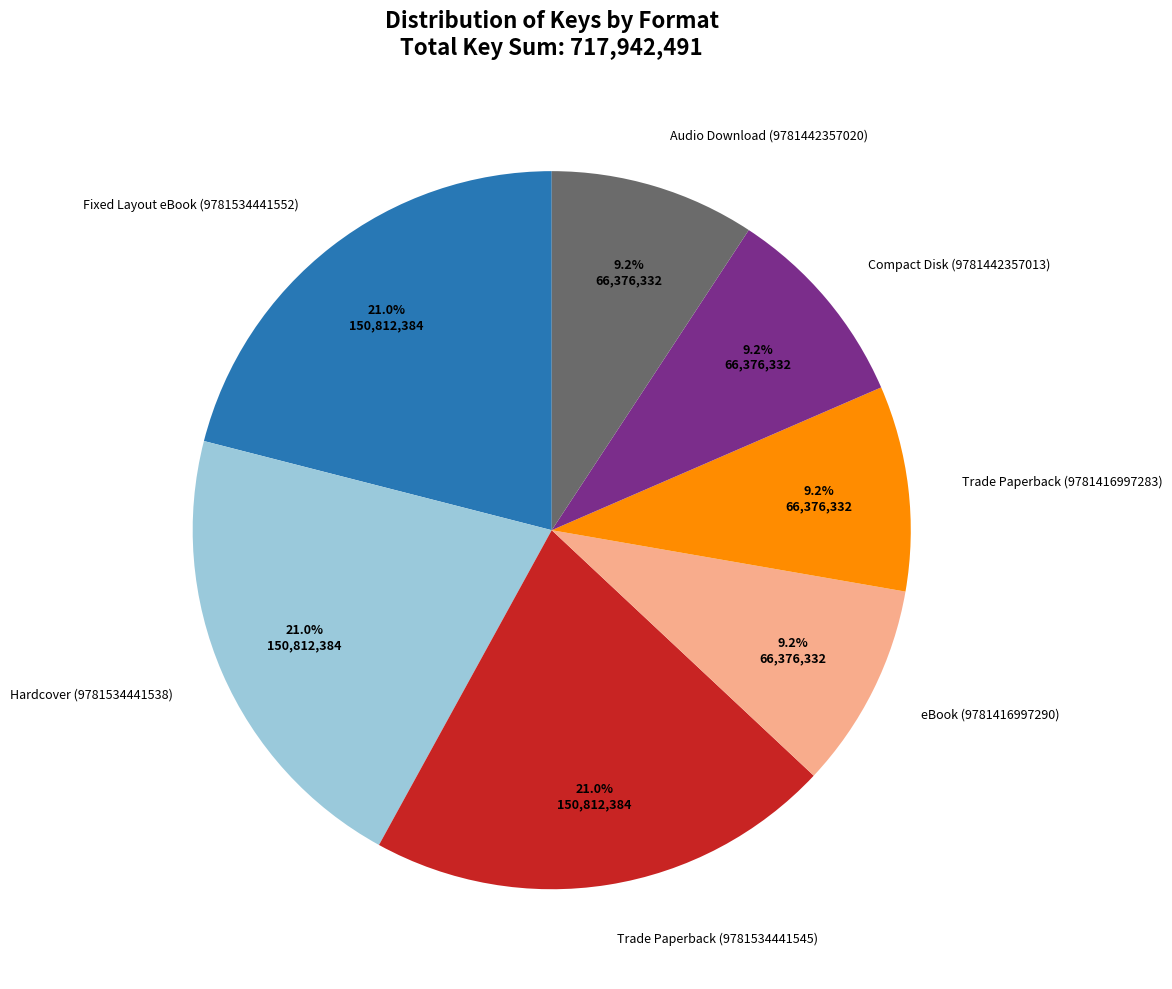

Does eBook (9781416997290) account for over 50% of the chart?

No